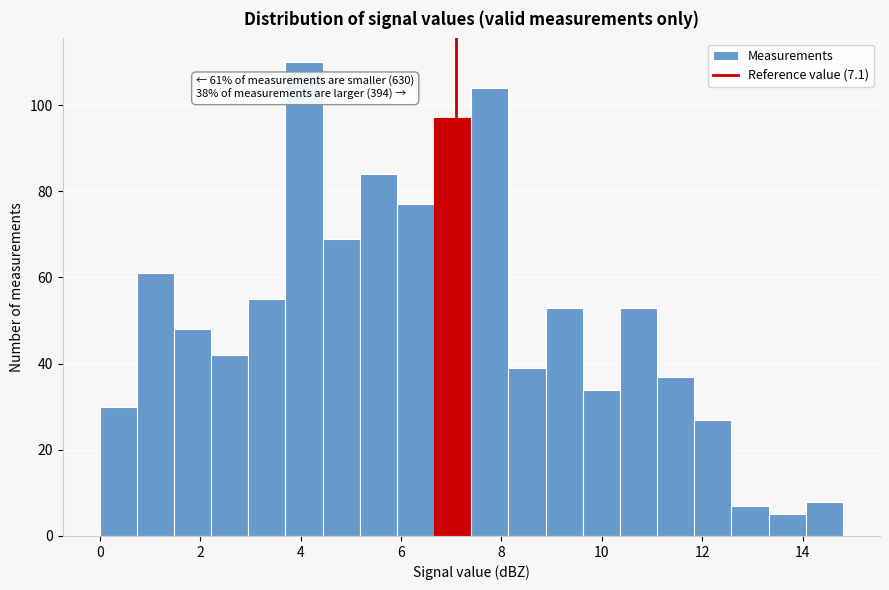

Around what value on the x-axis is the tallest bar? Give the approximate position of its centre, as read against the axis.

4.0